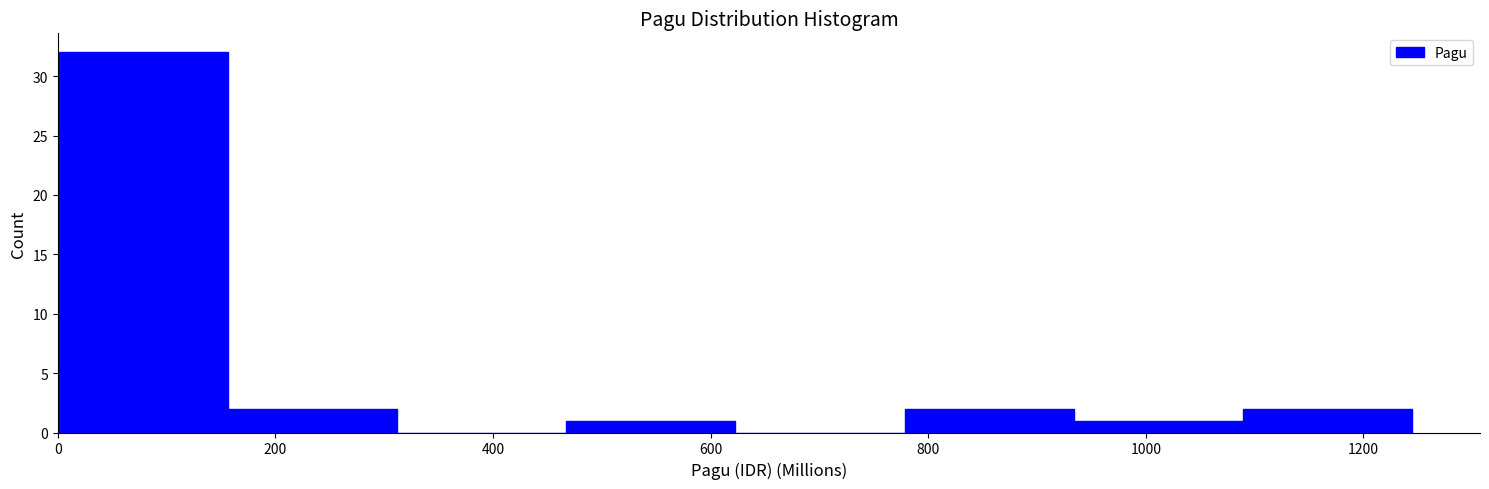

Reading left to right, transcribe this chart: for each bar, give the range it covers on the x-axis and its height. Neither the bar edges nor the heights are printed on the chart, so give them approximately, as read against the axes.

0 to 160: 32
160 to 320: 2
320 to 460: 0
460 to 620: 1
620 to 780: 0
780 to 940: 2
940 to 1080: 1
1080 to 1240: 2